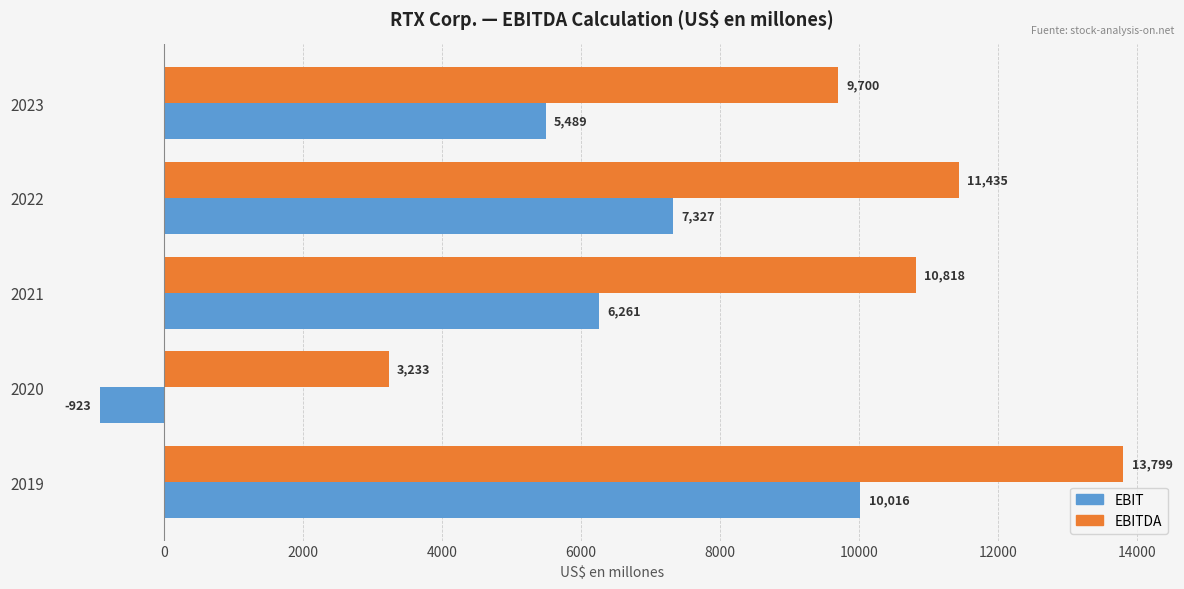

What is the highest value of the EBITDA series?

13799